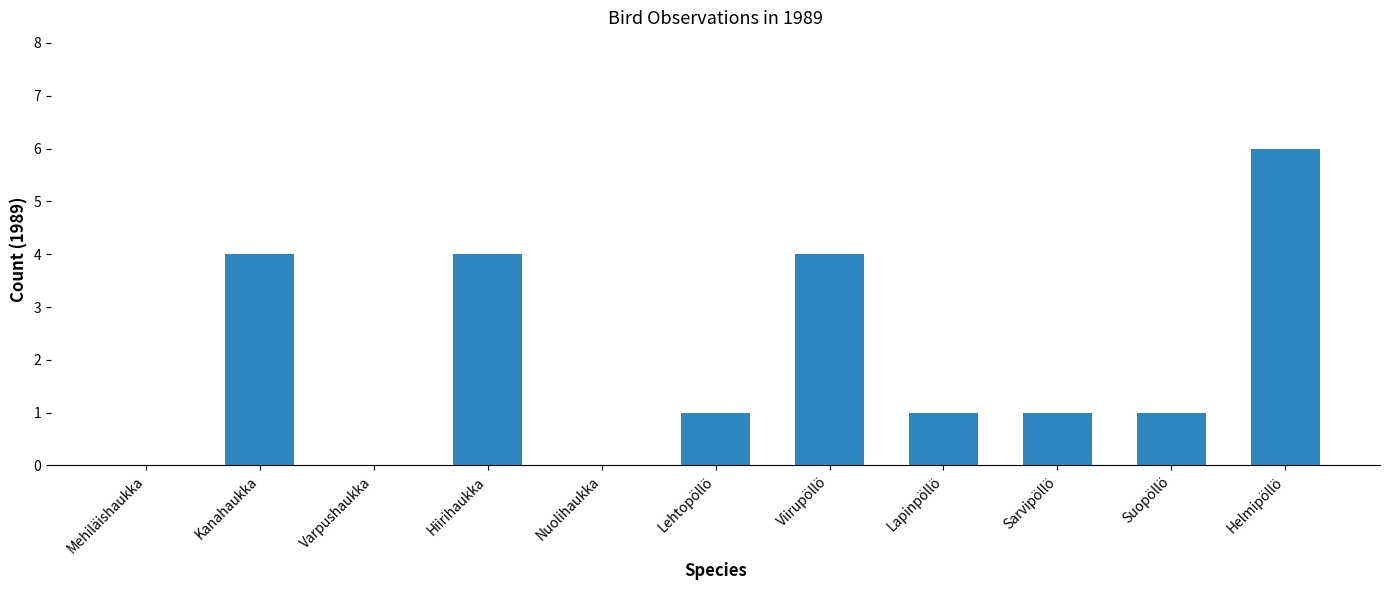

What value does the data have at Hiirihaukka?

4